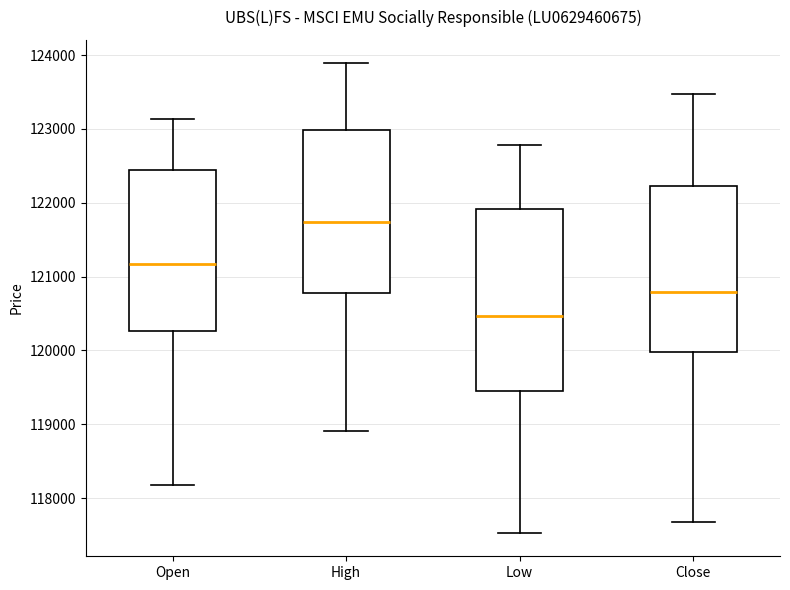

Reading left to right, transcribe this box plot: for each box, give where its median line is, the range the box spans, and where its two whiskers end, as read against the y-axis. The values are not printed on the chart, so give them approximately, as read against the axis.

Open: median 121200, box 120300 to 122400, whiskers 118200 to 123100
High: median 121700, box 120800 to 123000, whiskers 118900 to 123900
Low: median 120500, box 119500 to 121900, whiskers 117500 to 122800
Close: median 120800, box 120000 to 122200, whiskers 117700 to 123500